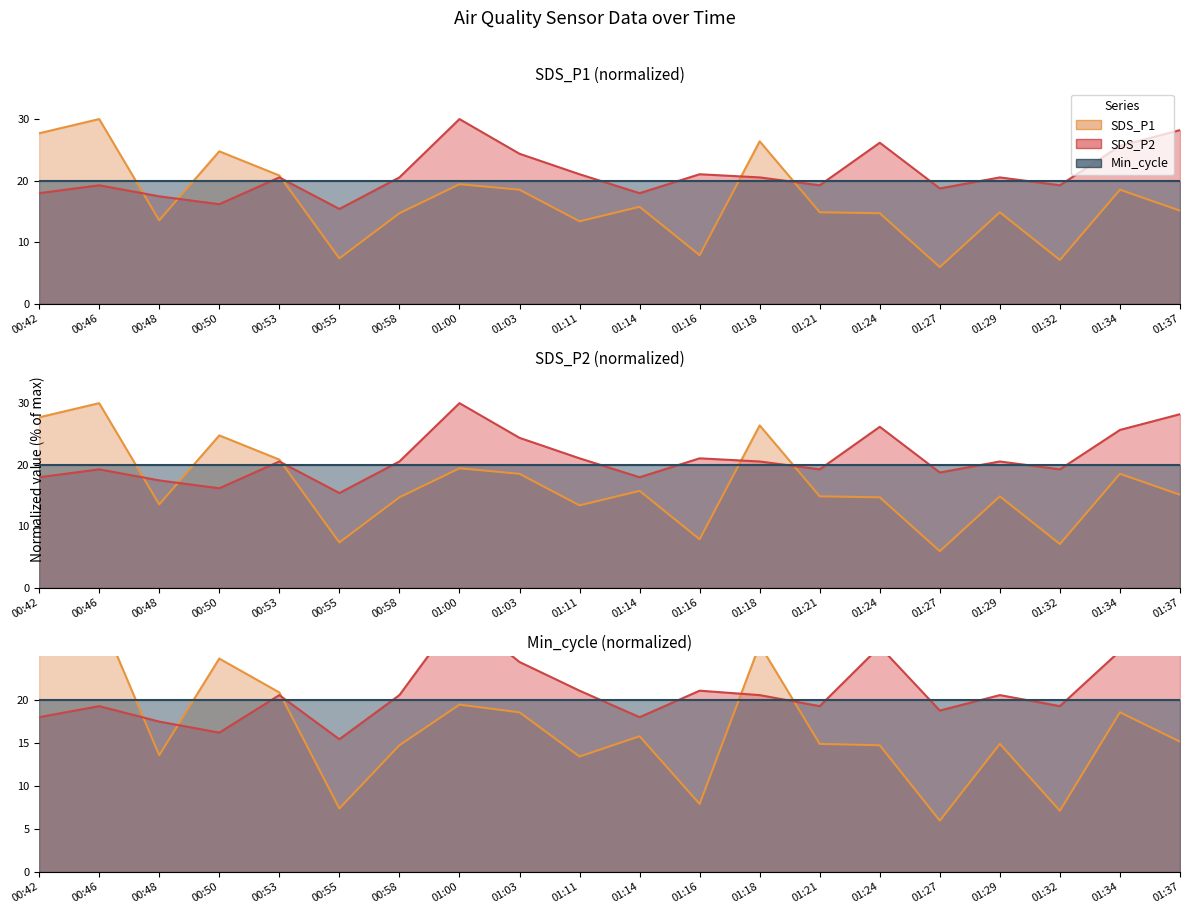

At which category is the sum across all series the highest?

01:00